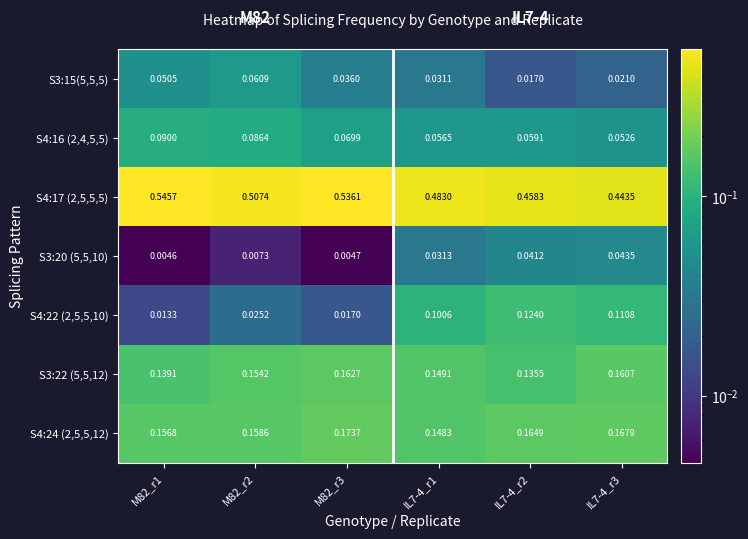

Is the value of S3:15(5,5,5) at M82_r1 greater than the value of S4:17 (2,5,5,5) at IL7-4_r1?

No